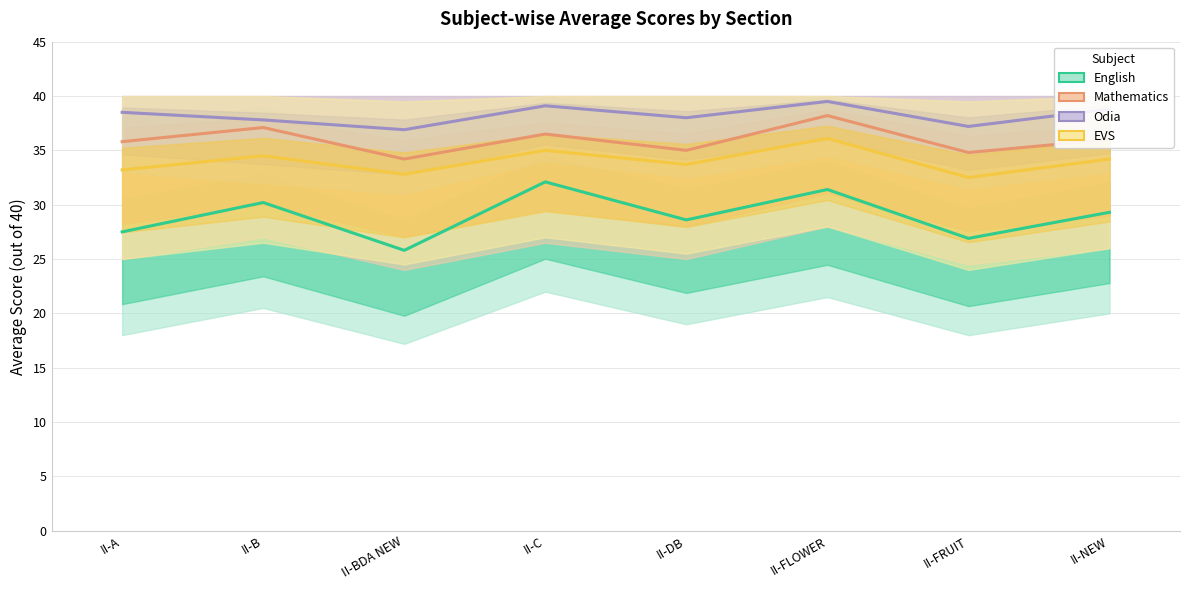

What is the average value of the EVS series?

34.0